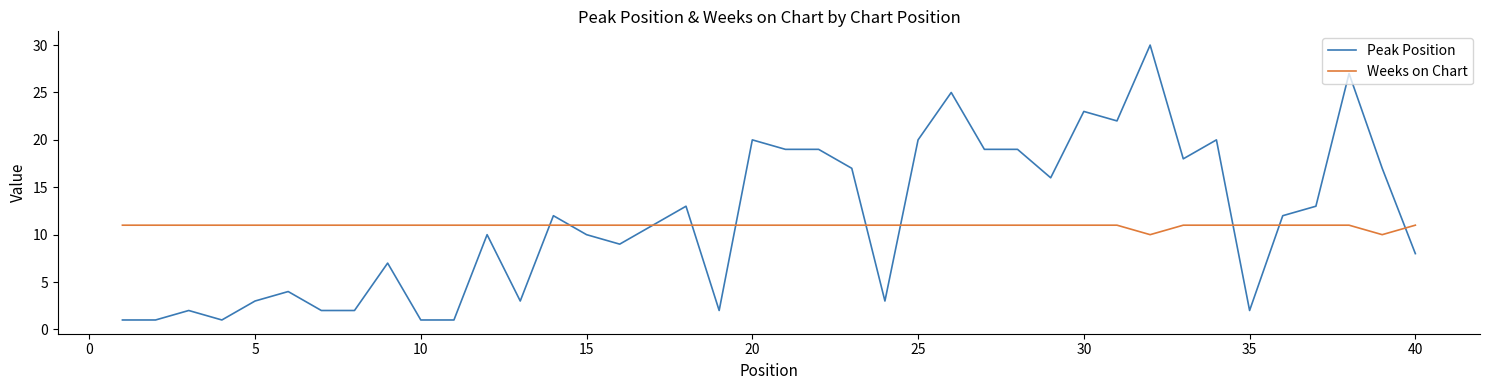

Rank the series by their maximum value, from highest to lowest.

Peak Position, Weeks on Chart